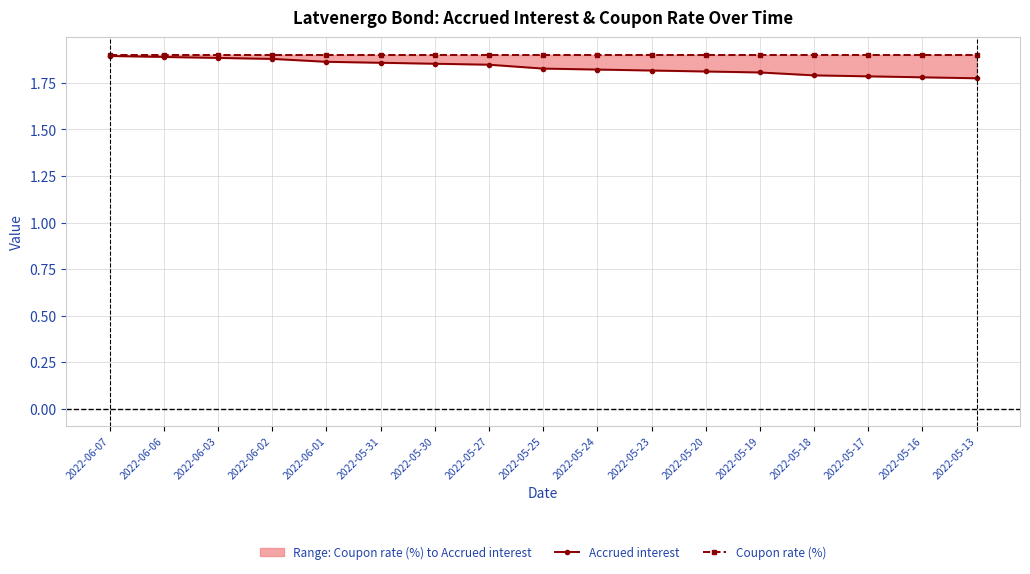

The Coupon rate (%) series shows 1.9 at 2022-06-06. True or false?

True